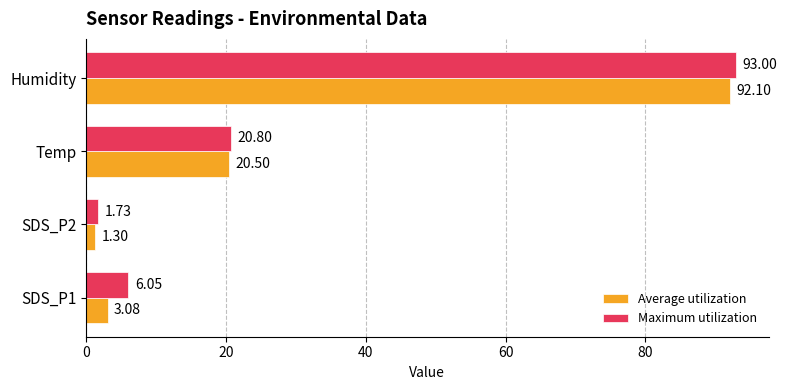

At which label is Average utilization closest to 46?

Temp